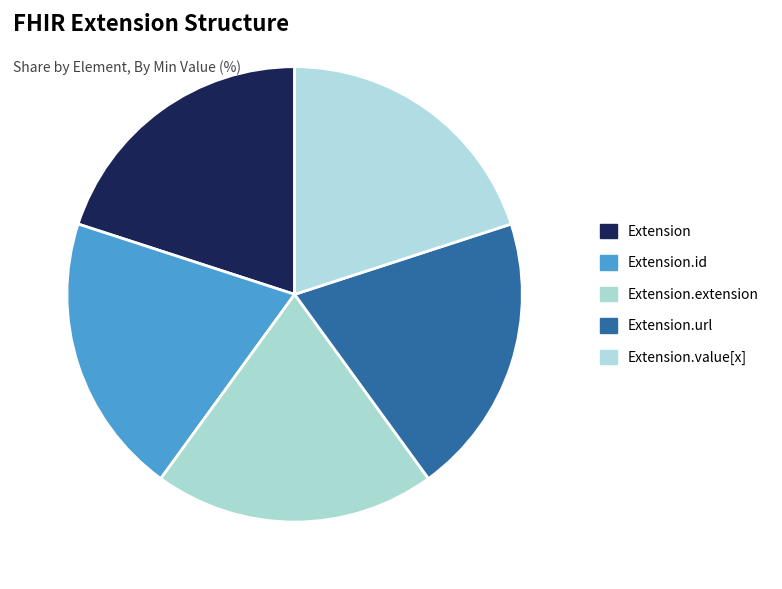

Which category has the biggest portion of the pie?

Extension.url